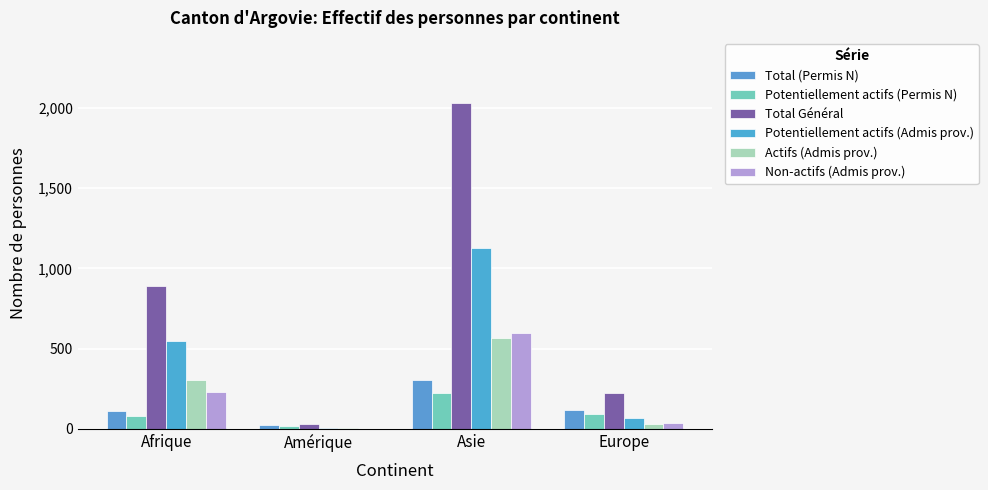

Which series has the largest total across all categories?

Total Général